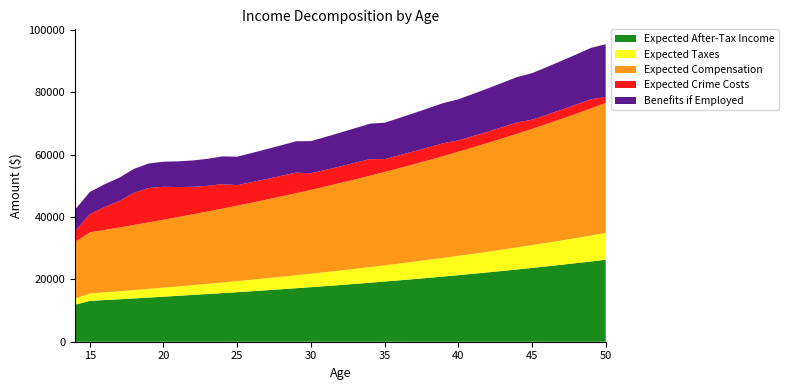

Reading left to right, what are all the values shown in this chart?

Expected After-Tax Income: 14=11866.5	15=13097.6	16=13353.0	17=13614.7	18=13883.0	19=14158.1	20=14440.0	21=14728.9	22=15018.0	23=15300.6	24=15590.3	25=15887.2	26=16191.5	27=16503.5	28=16823.2	29=17151.0	30=17486.9	31=17831.2	32=18184.1	33=18545.9	34=18916.7	35=19296.7	36=19686.3	37=20085.6	38=20494.9	39=20914.4	40=21344.4	41=21785.2	42=22237.0	43=22700.0	44=23174.7	45=23661.2	46=24159.9	47=24671.0	48=25194.9	49=25732.0	50=26282.4
Expected Taxes: 14=1908.9	15=2379.4	16=2477.0	17=2577.0	18=2679.6	19=2784.7	20=2892.4	21=3002.8	22=3123.1	23=3260.1	24=3400.5	25=3544.4	26=3692.0	27=3843.2	28=3998.2	29=4157.1	30=4319.9	31=4486.8	32=4657.9	33=4833.3	34=5013.1	35=5197.3	36=5386.2	37=5579.7	38=5778.1	39=5981.5	40=6190.0	41=6403.7	42=6622.7	43=6847.2	44=7077.3	45=7313.1	46=7554.9	47=7802.7	48=8056.6	49=8317.0	50=8583.8
Expected Compensation: 14=18203.0	15=19592.5	16=20010.3	17=20438.5	18=20877.4	19=21327.3	20=21788.4	21=22261.1	22=22738.5	23=23214.1	24=23701.6	25=24201.3	26=24713.5	27=25238.5	28=25776.6	29=26328.1	30=26893.5	31=27473.0	32=28067.0	33=28675.8	34=29299.8	35=29939.5	36=30595.1	37=31267.1	38=31955.9	39=32662.0	40=33385.7	41=34127.5	42=34887.8	43=35667.2	44=36466.0	45=37284.8	46=38124.0	47=38984.3	48=39866.1	49=40769.8	50=41696.2
Expected Crime Costs: 14=3424.2	15=5809.3	16=7349.2	17=8488.6	18=10316.5	19=11027.0	20=10560.6	21=9590.3	22=8789.0	23=8213.1	24=7846.9	25=6588.6	26=6588.6	27=6588.6	28=6588.6	29=6588.6	30=5311.6	31=5311.6	32=5311.6	33=5311.6	34=5311.6	35=4122.2	36=4122.2	37=4122.2	38=4122.2	39=4122.2	40=3605.8	41=3605.8	42=3605.8	43=3605.8	44=3605.8	45=2914.0	46=2914.0	47=2914.0	48=2914.0	49=2914.0	50=1946.9
Benefits if Employed: 14=6940.3	15=7113.9	16=7291.7	17=7474.0	18=7660.8	19=7852.4	20=8048.7	21=8249.9	22=8456.1	23=8667.5	24=8884.2	25=9106.3	26=9334.0	27=9567.3	28=9806.5	29=10051.7	30=10303.0	31=10560.5	32=10824.6	33=11095.2	34=11372.5	35=11656.9	36=11948.3	37=12247.0	38=12553.2	39=12867.0	40=13188.7	41=13518.4	42=13856.4	43=14202.8	44=14557.8	45=14921.8	46=15294.8	47=15677.2	48=16069.1	49=16470.8	50=16882.6